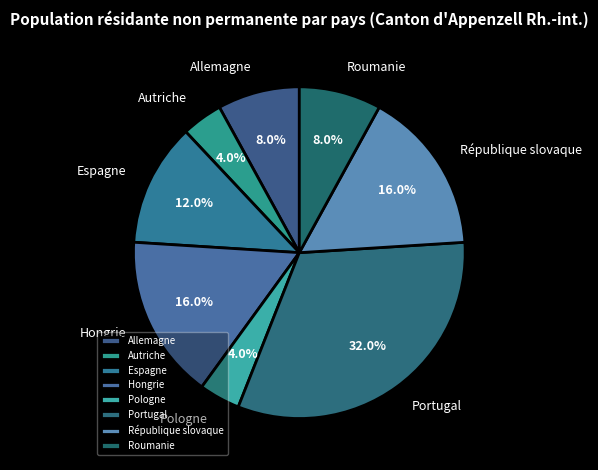

What percentage is NOT represented by Hongrie?

84.0%